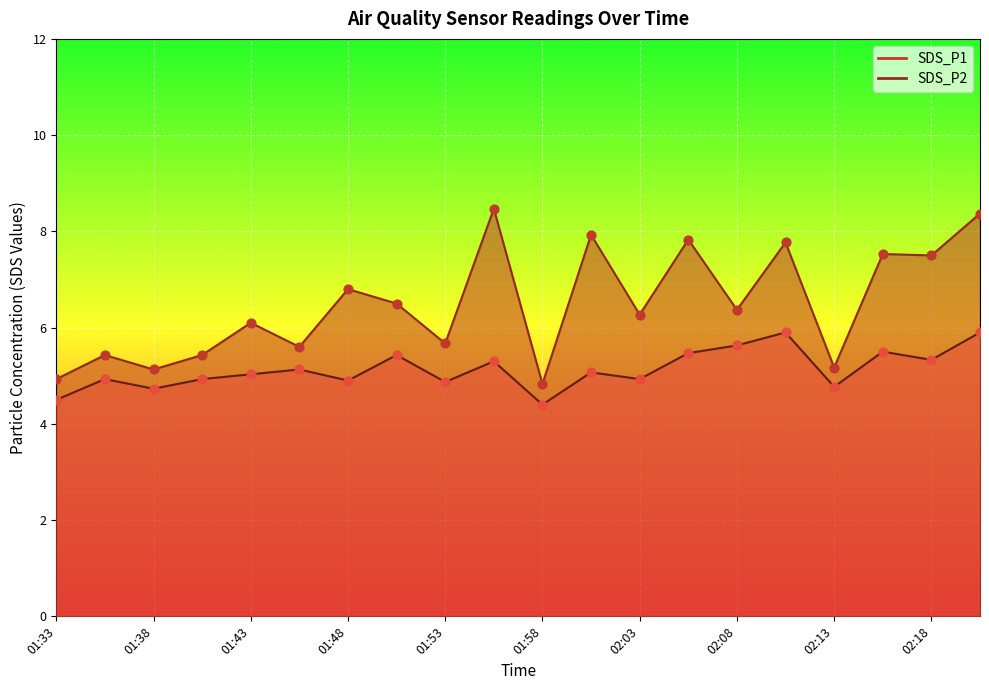

Which series contains the highest Y value?

SDS_P1